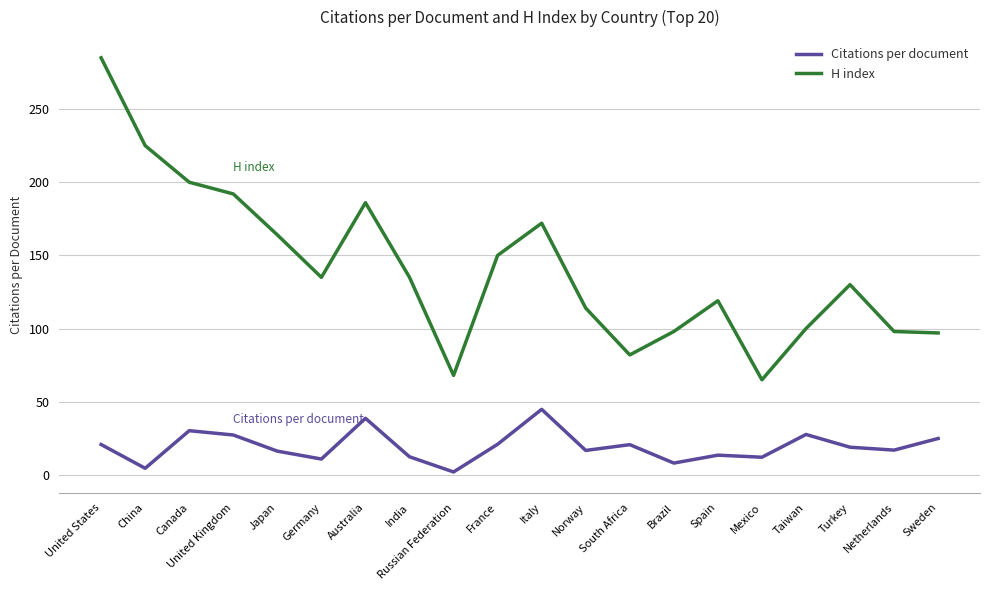

True or false: Citations per document has a value of 12.4 at India.

True